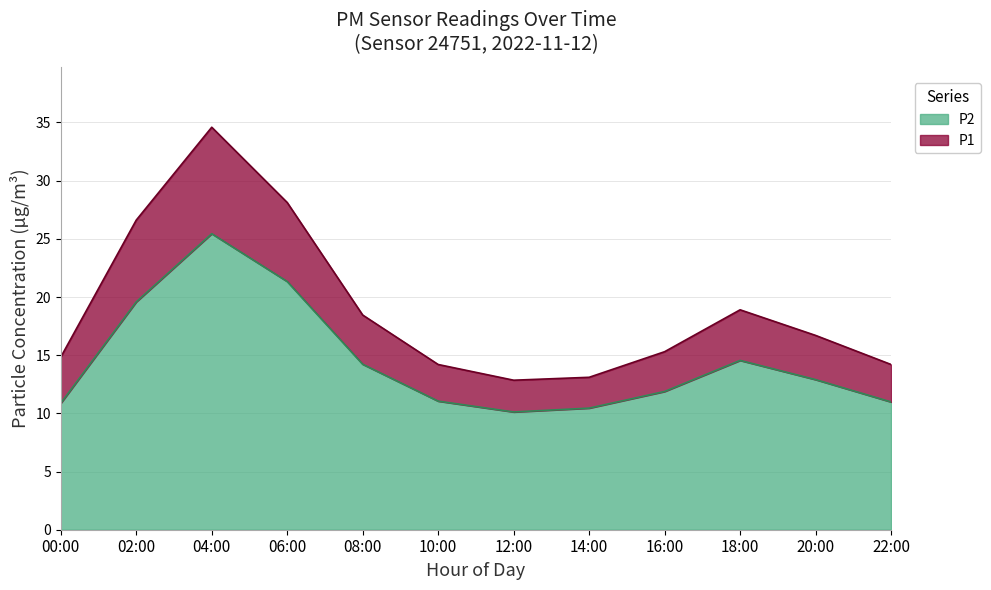

True or false: P2 has a value of 21.3 at 06:00.

True